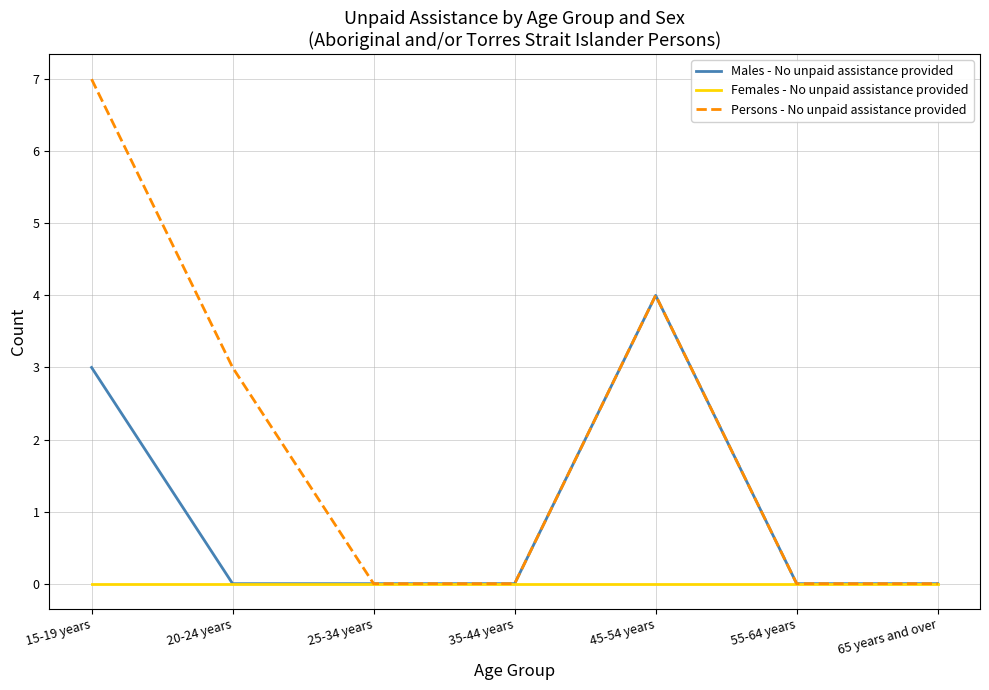

What is the average value of the Persons - No unpaid assistance provided series?

2